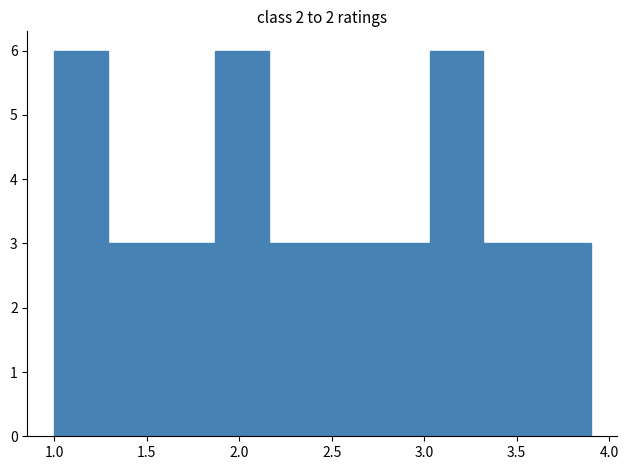

What is the height of the bar covering 3.03 to 3.32 on the x-axis? Neither the bar edges nor the heights are printed on the chart, so give them approximately, as read against the axes.

6